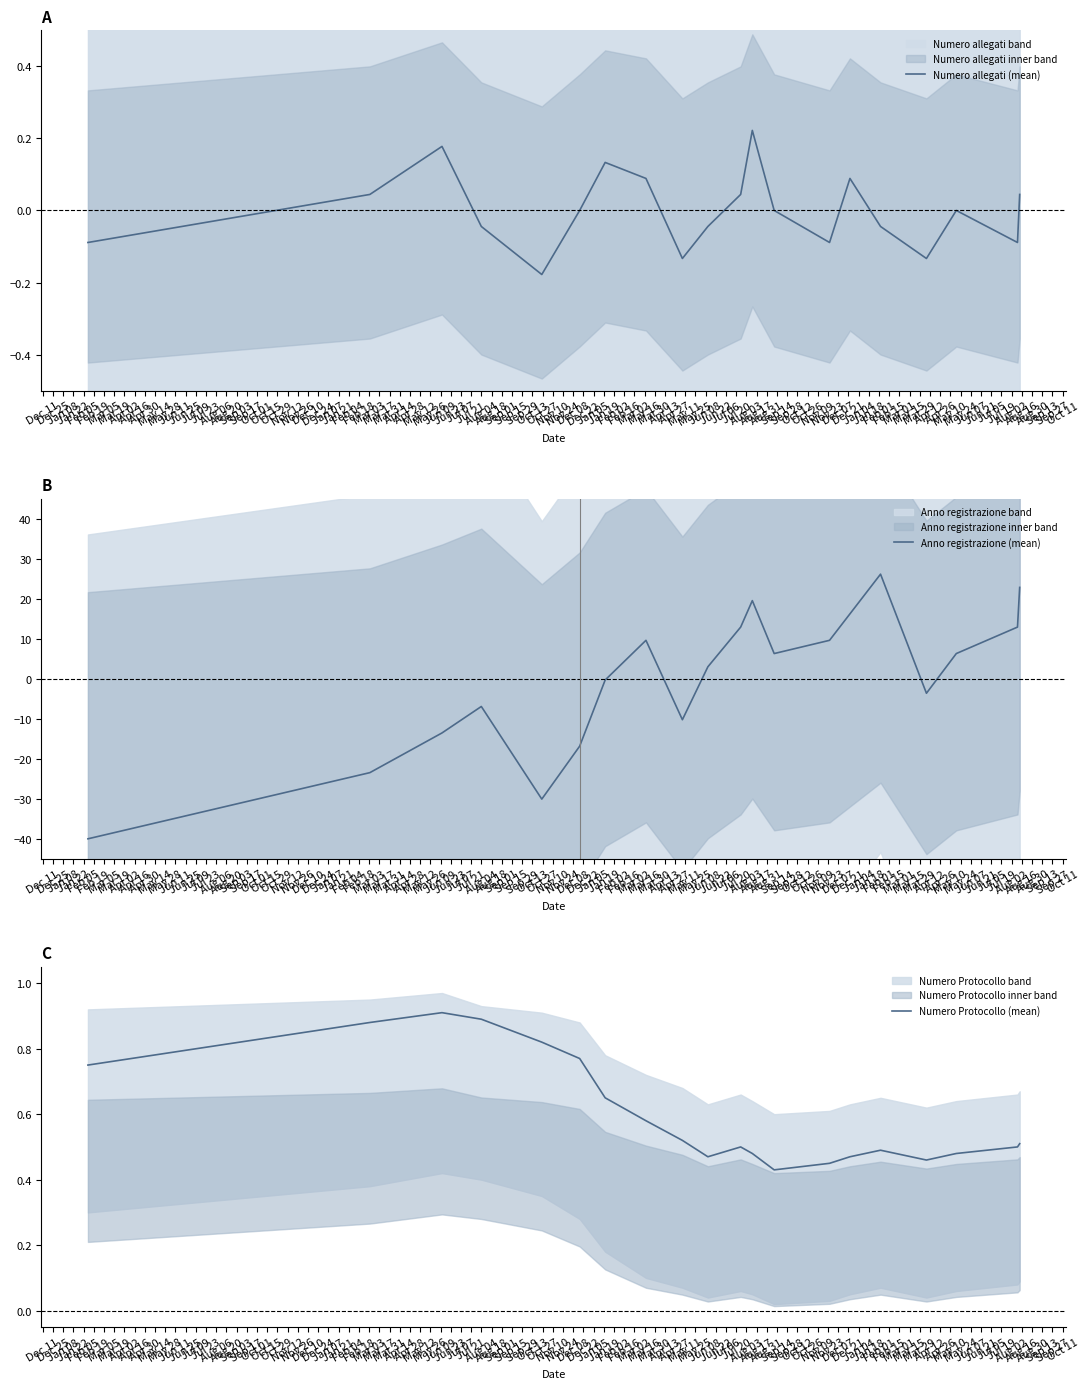

What is the maximum value for Numero allegati (mean)?

0.2